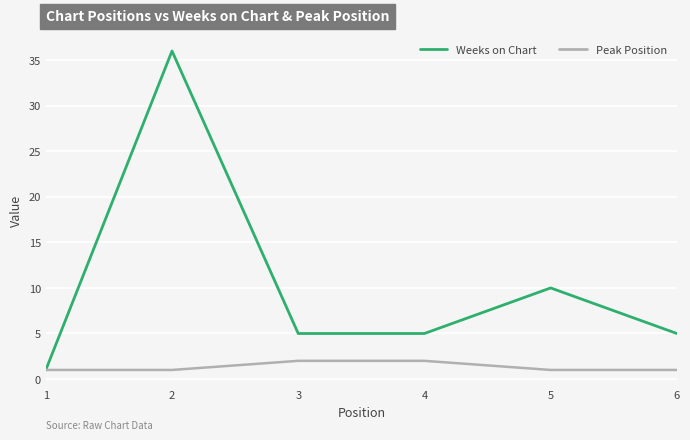

What is the sum of all Peak Position values?

8